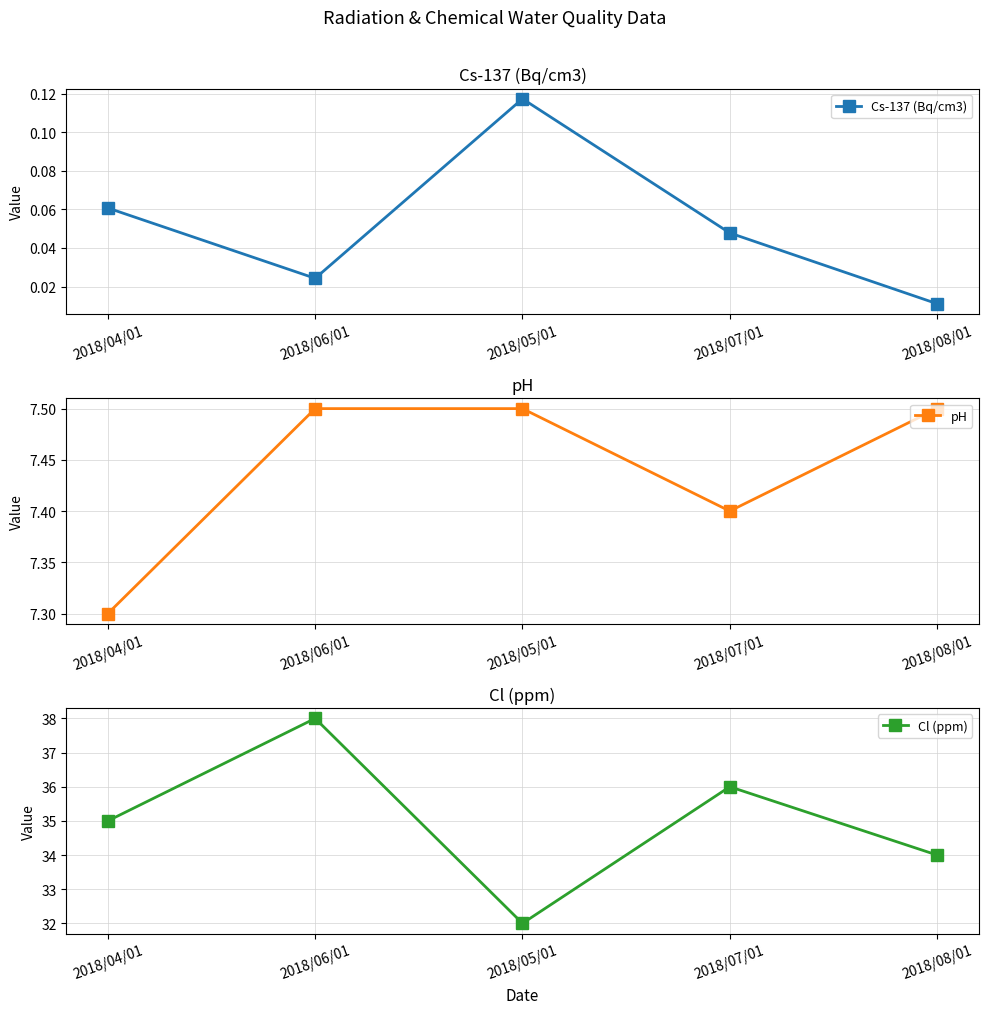

Which series has the largest total across all categories?

Cl (ppm)